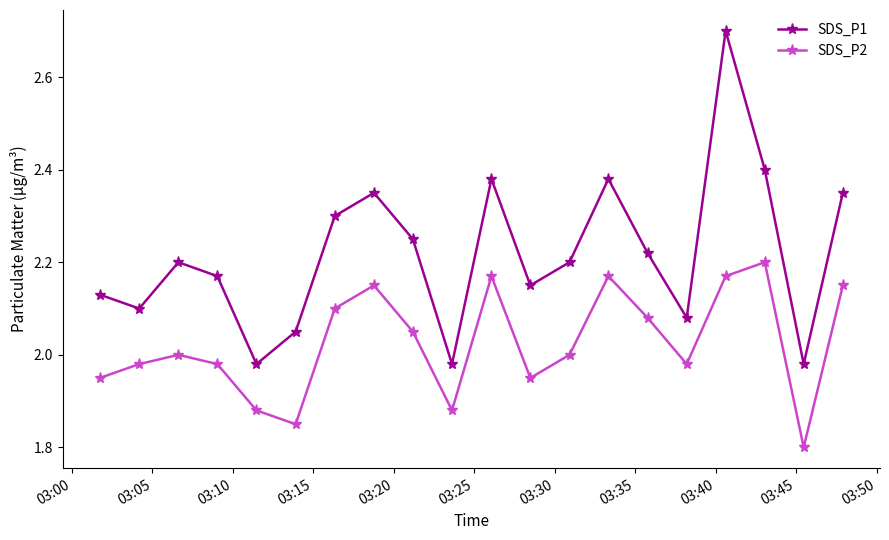

Which series has the largest total across all categories?

SDS_P1